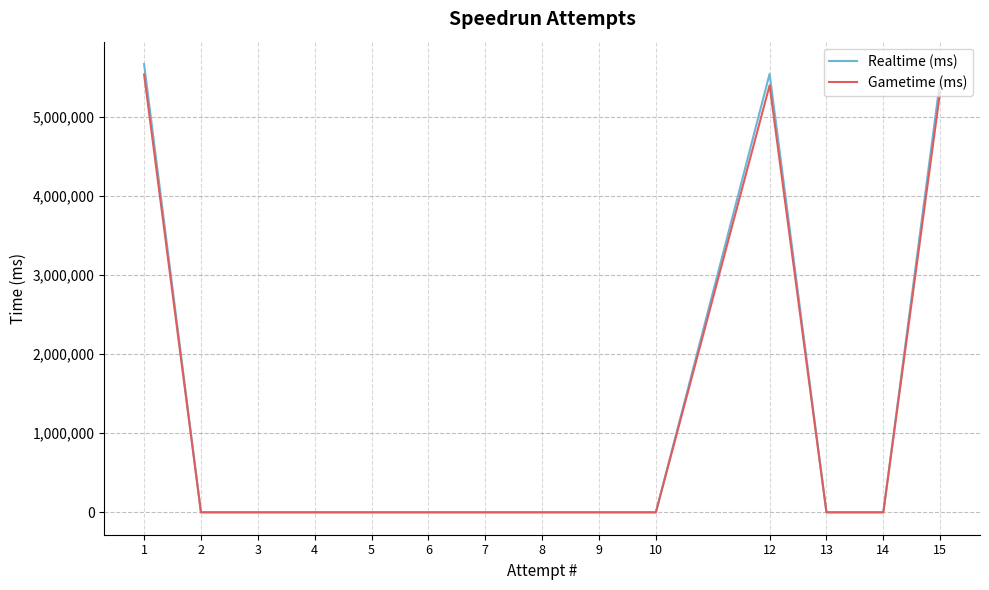

Which series has the widest spread of values?

Realtime (ms)